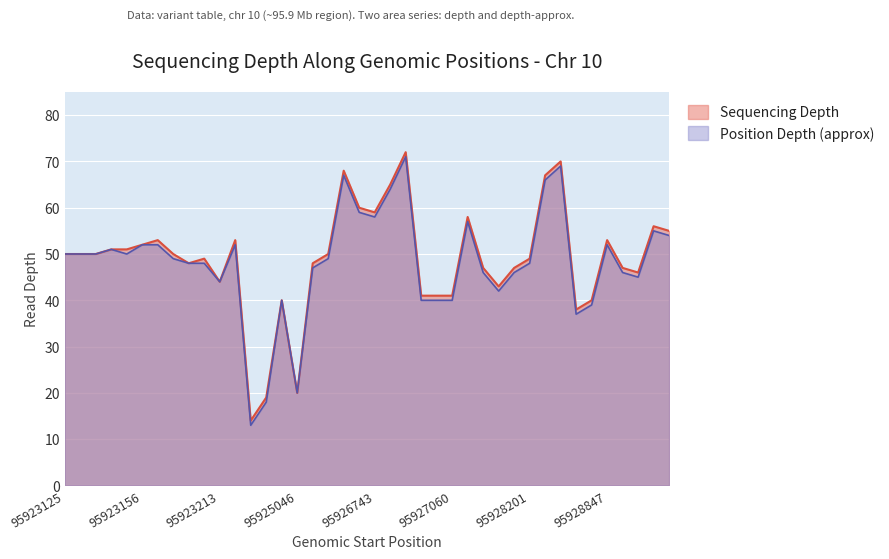

At which label does Genomic Position (scaled) first exceed 49?

95923125